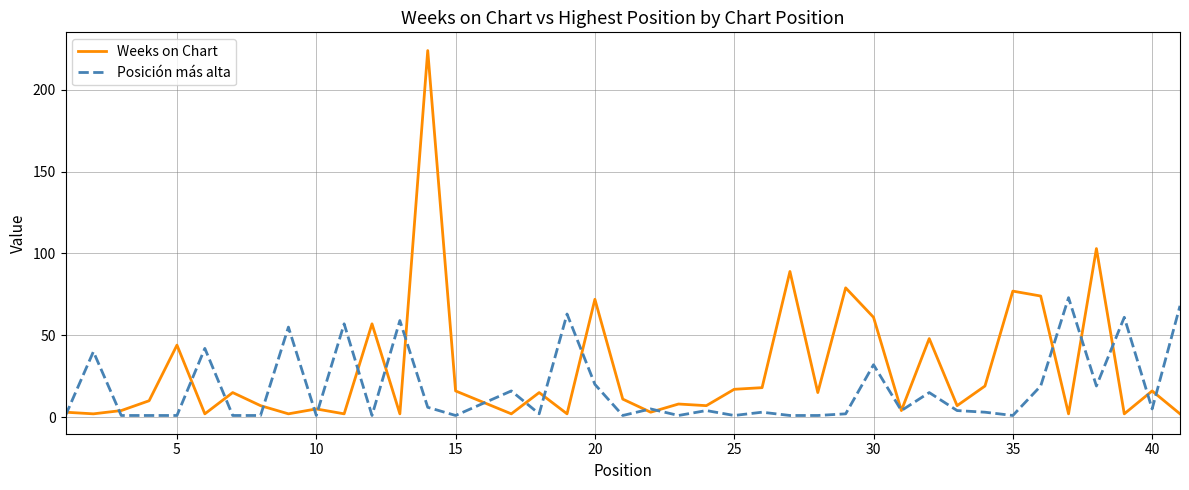

Rank the series by their maximum value, from highest to lowest.

Weeks on Chart, Posición más alta